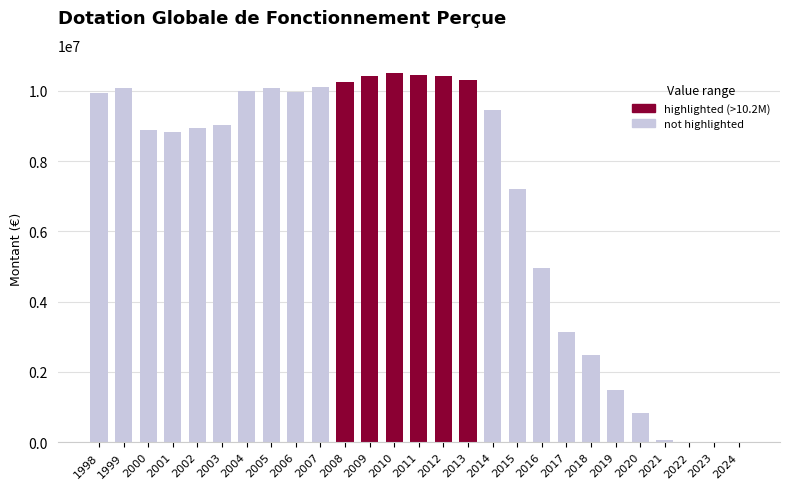

What is the change in value from 2005 to 2013?

+213338